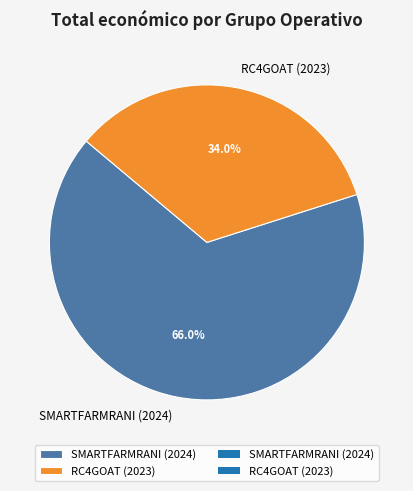

To the nearest percent, what is the combined percentage of RC4GOAT (2023) and SMARTFARMRANI (2024)?

100%